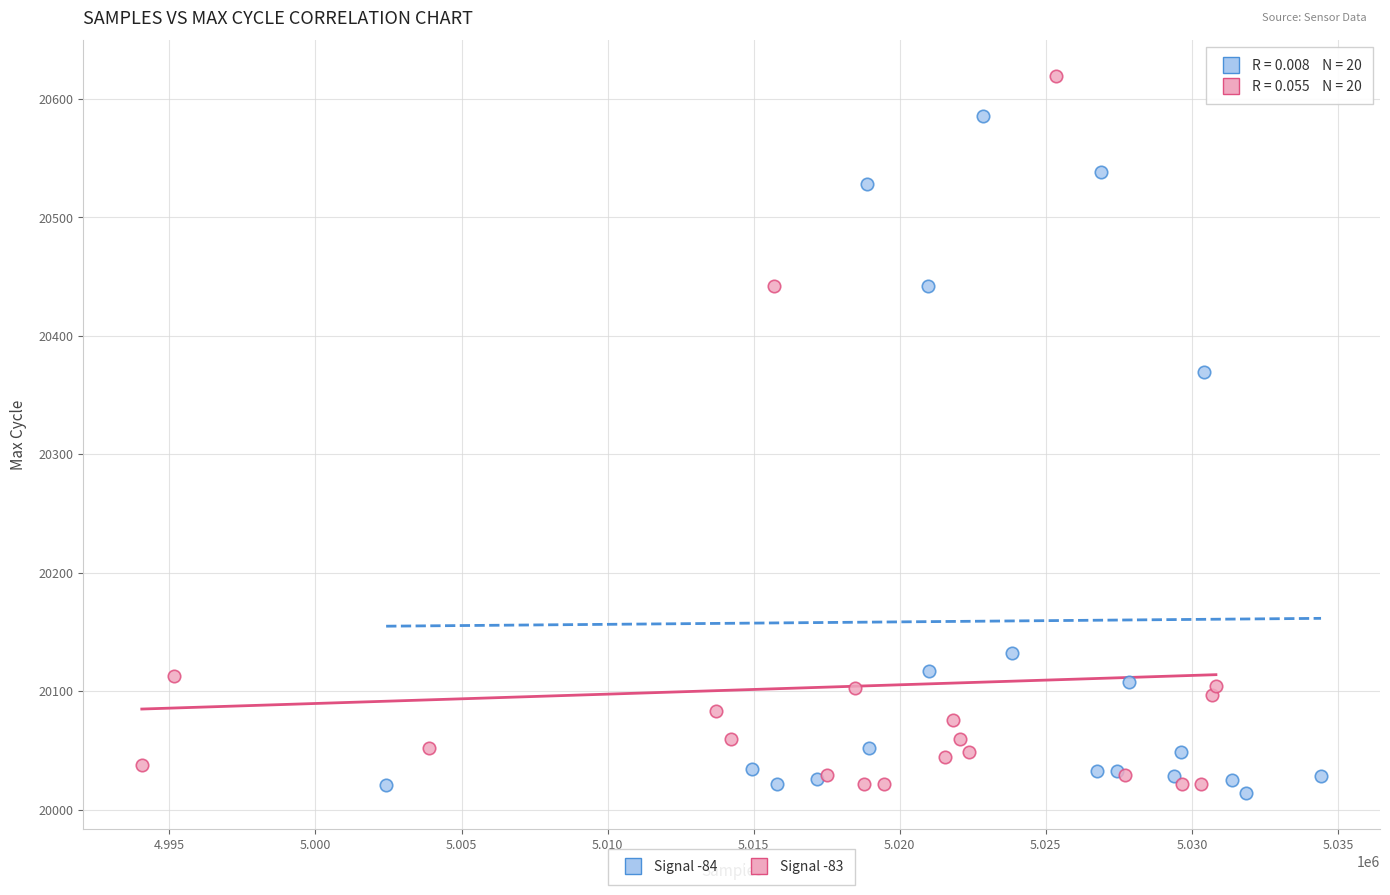

Which series contains the highest Y value?

Signal -83